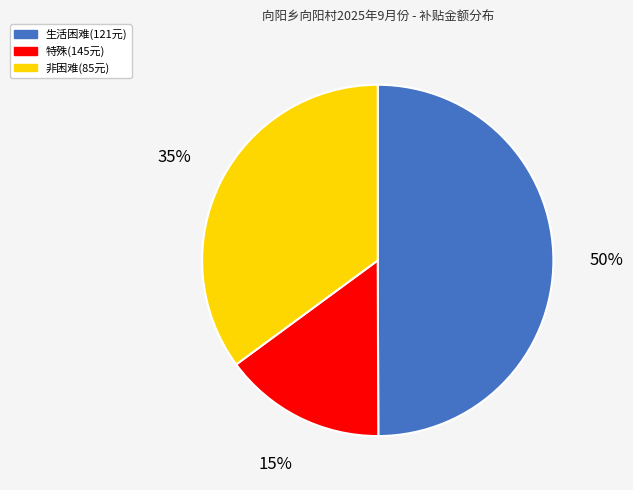

Does 非困难(85元) represent more than half of the total?

No